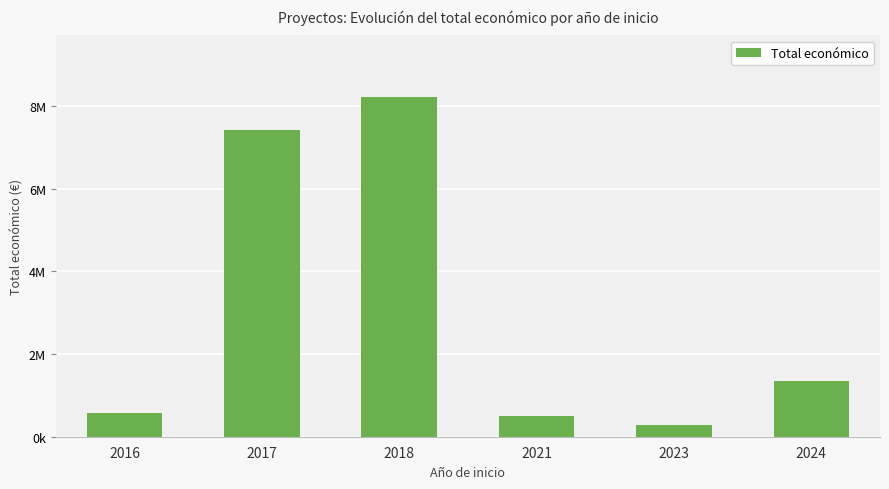

The value at 2023 is 292876. True or false?

True